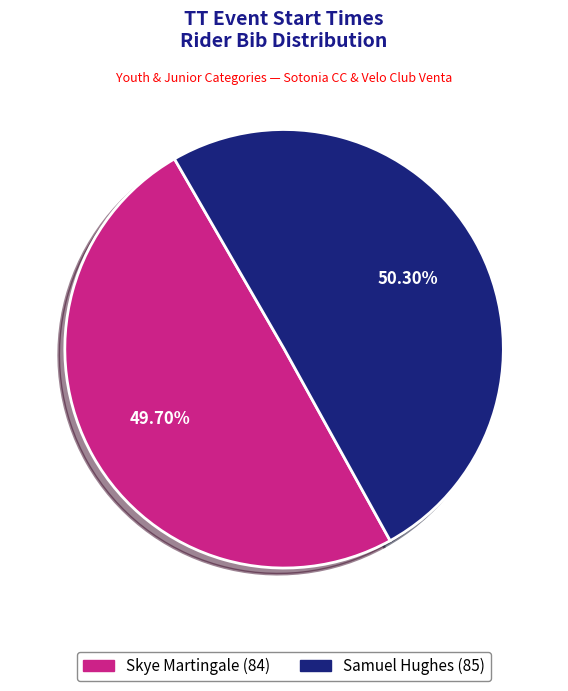

To the nearest percent, what is the average slice percentage?

50%